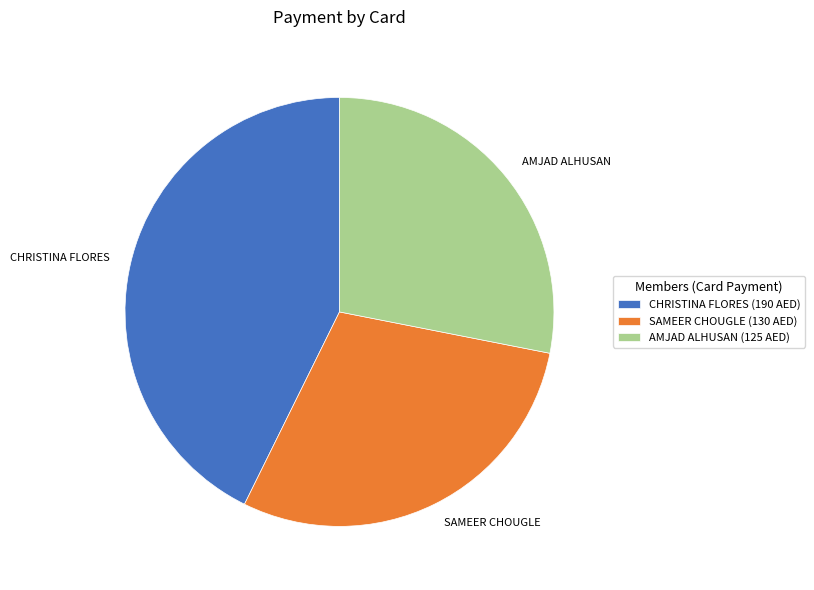

Does CHRISTINA FLORES represent more than half of the total?

No